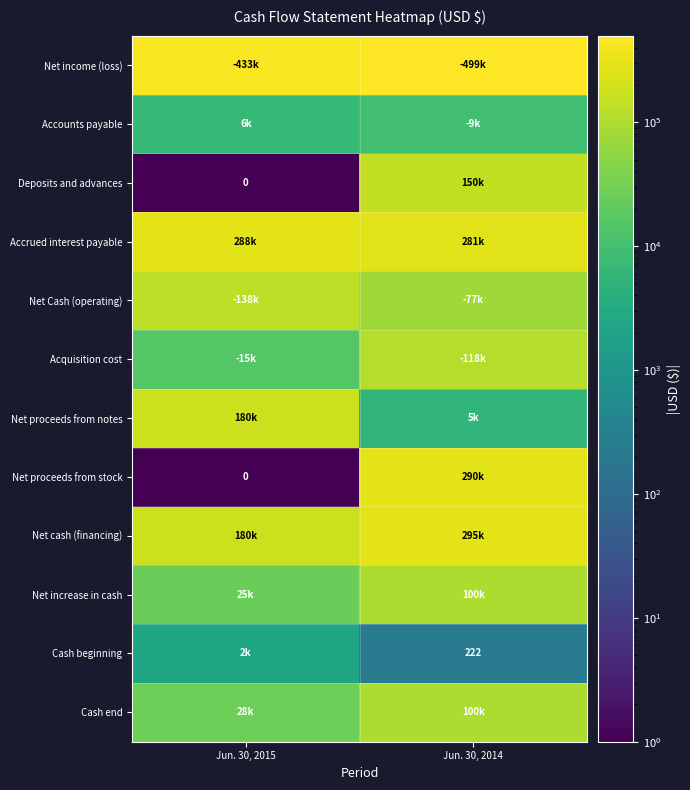

The Cash beginning series shows 222 at Jun. 30, 2014. True or false?

True